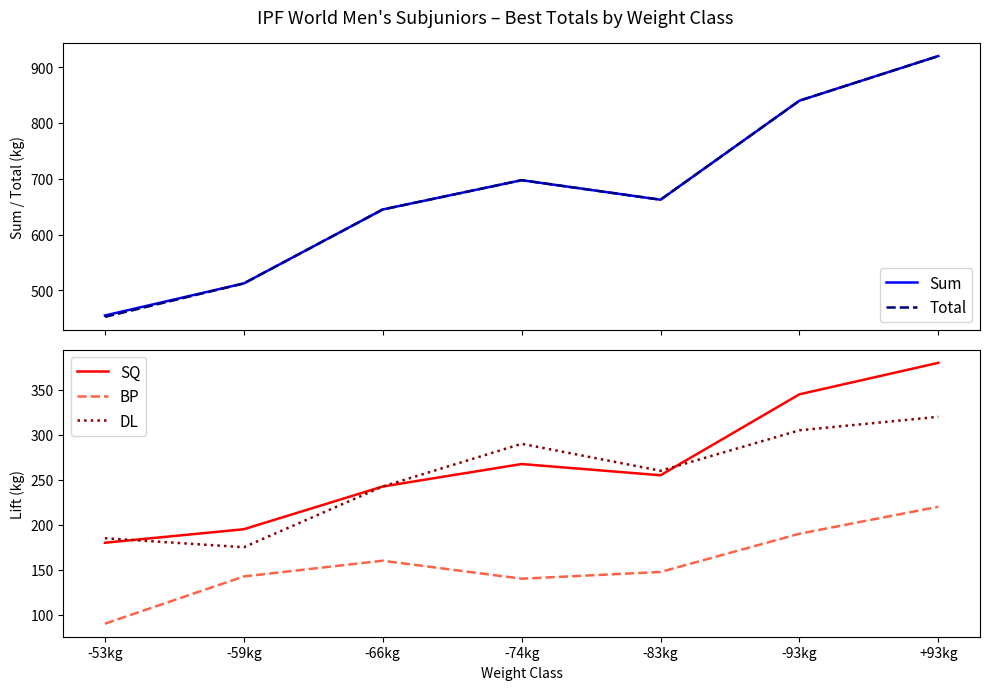

What is the sum of all Sum values?

4732.5